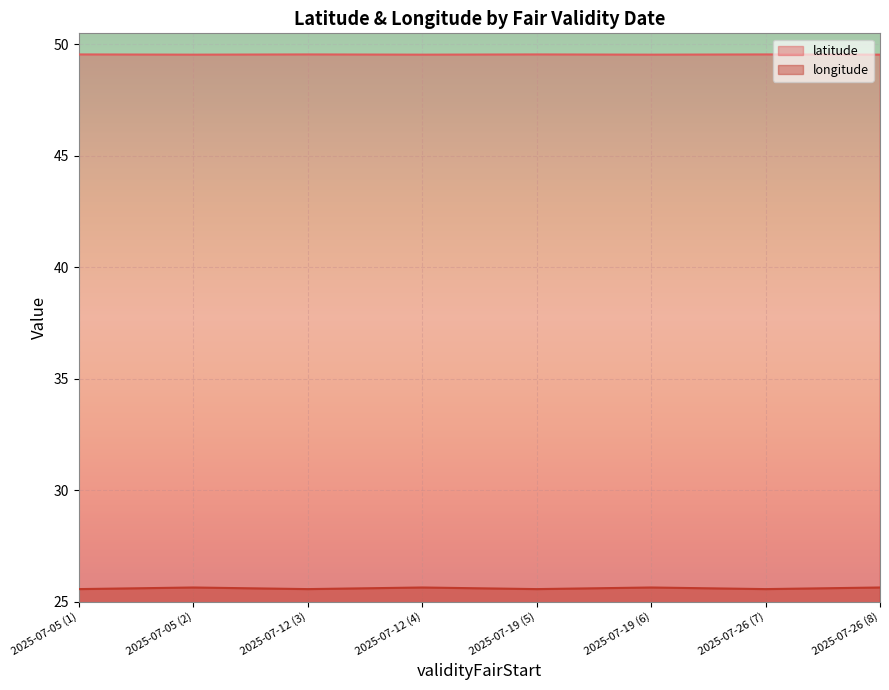

At how many categories does at least one series exceed 34?

8